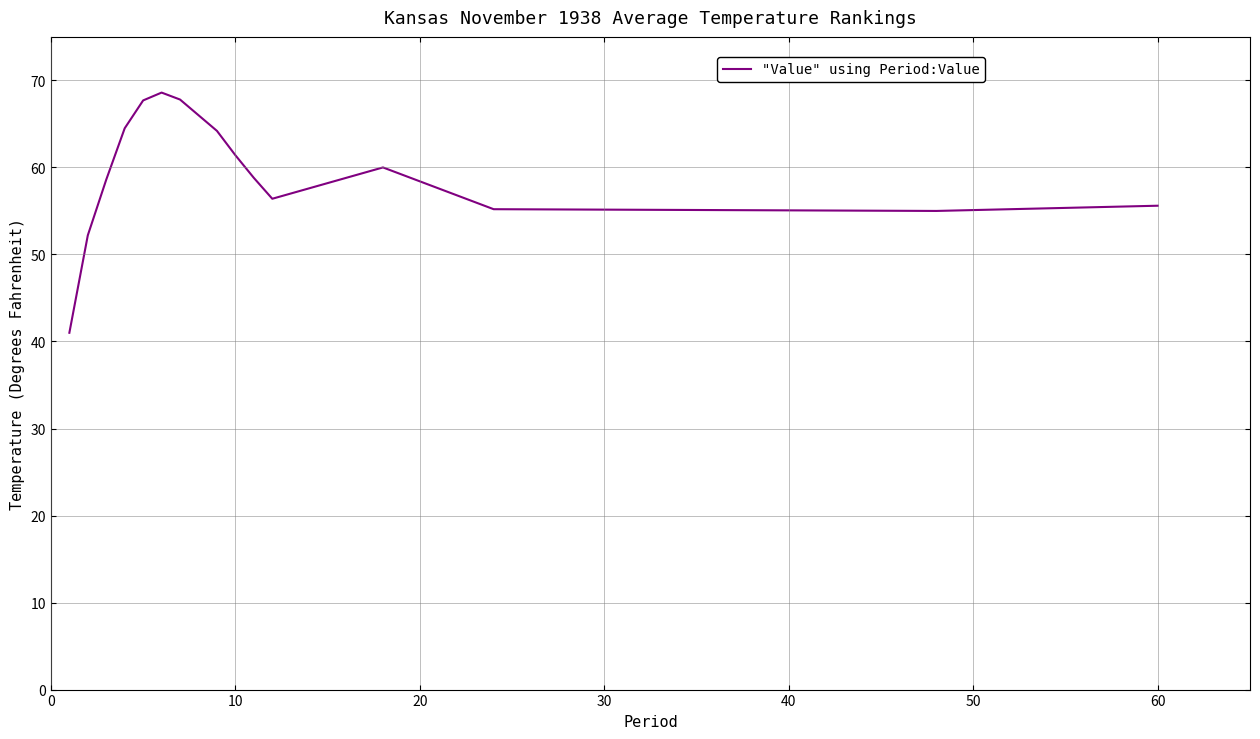

What is the smallest value displayed?

41.0